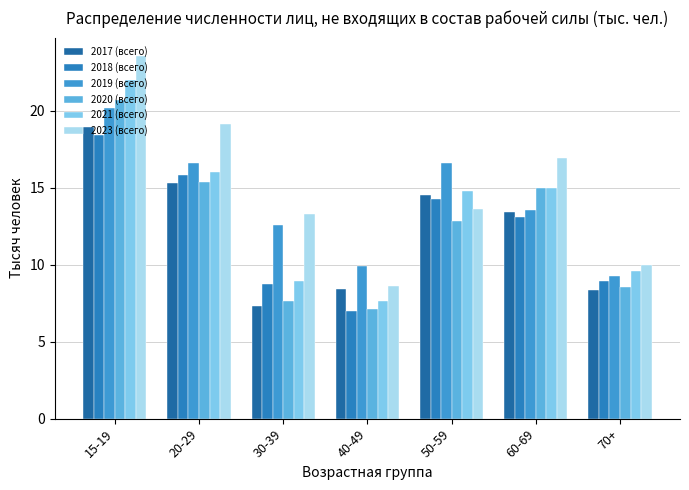

At which label does 2019 (всего) reach its minimum?

70+